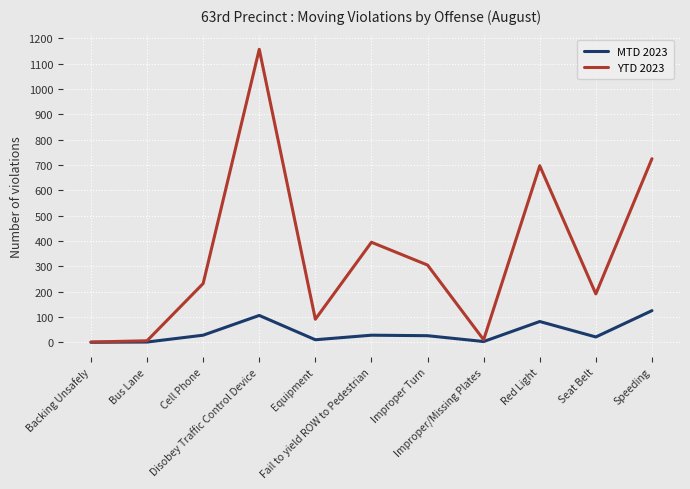

What is the average value of the YTD 2023 series?

346